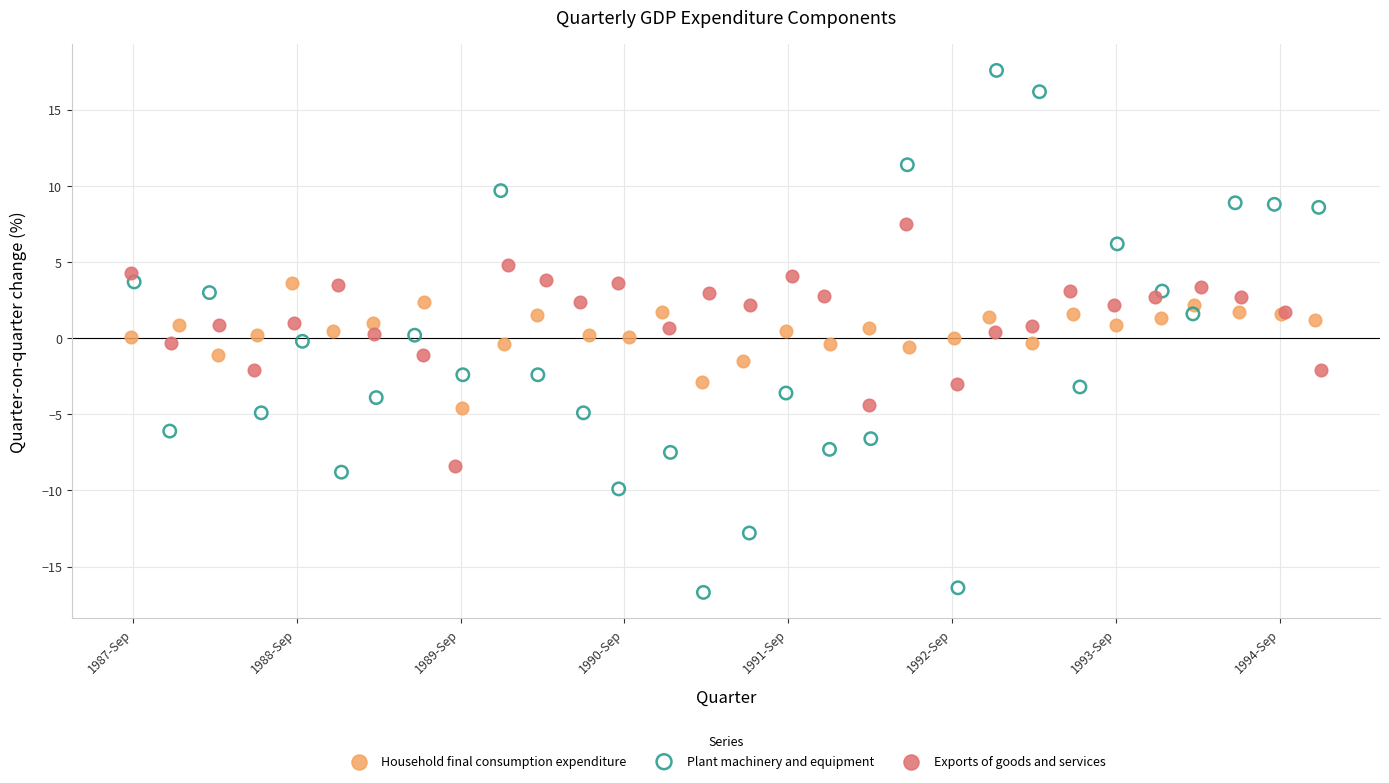

Which series has the largest Y range (max minus min)?

Plant machinery and equipment